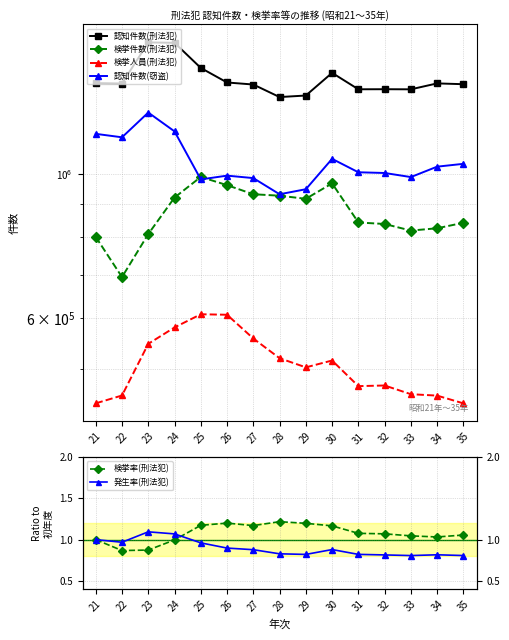

True or false: 認知件数(刑法犯) and 検挙人員(刑法犯) intersect in this chart.

False